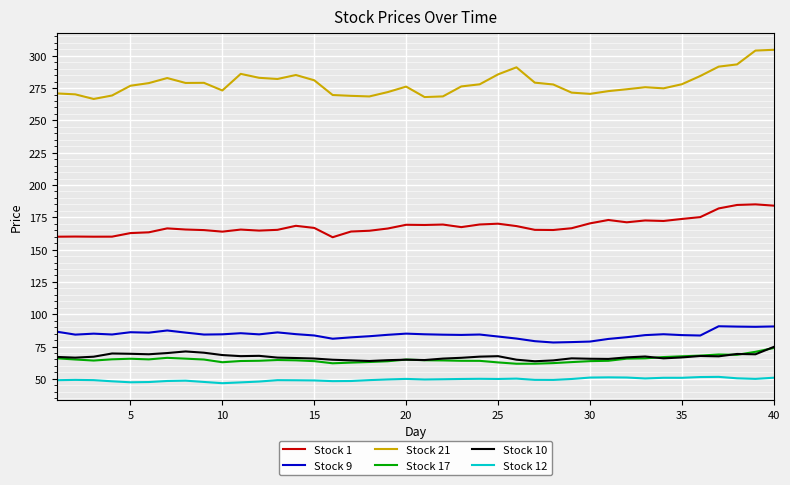

Does the chart have visible grid lines?

Yes